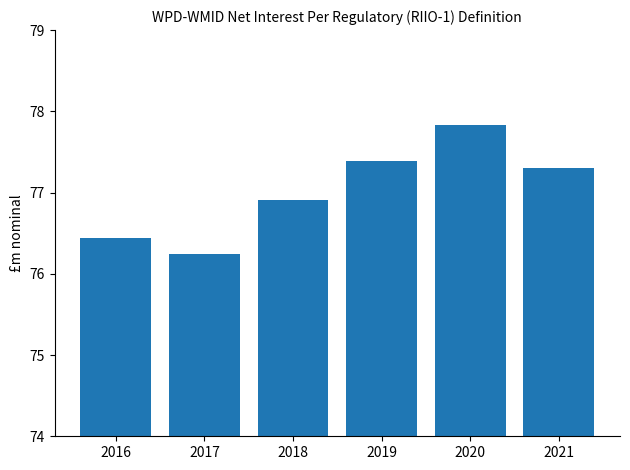

Reading right to left, what are all the values shown in this chart?

2021=77.3	2020=77.8	2019=77.4	2018=76.9	2017=76.2	2016=76.4